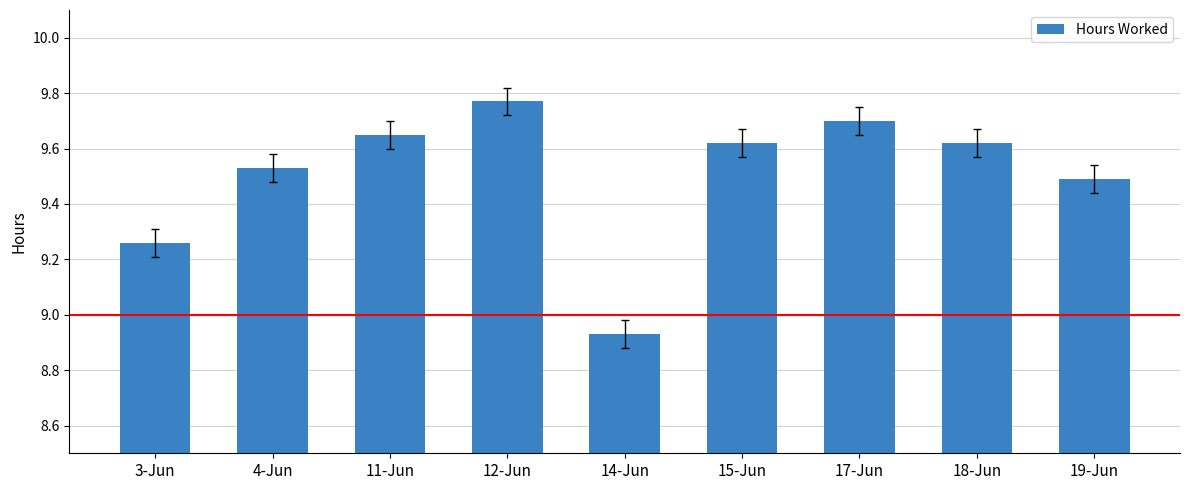

What is the label of the 1st bar from the right?

19-Jun